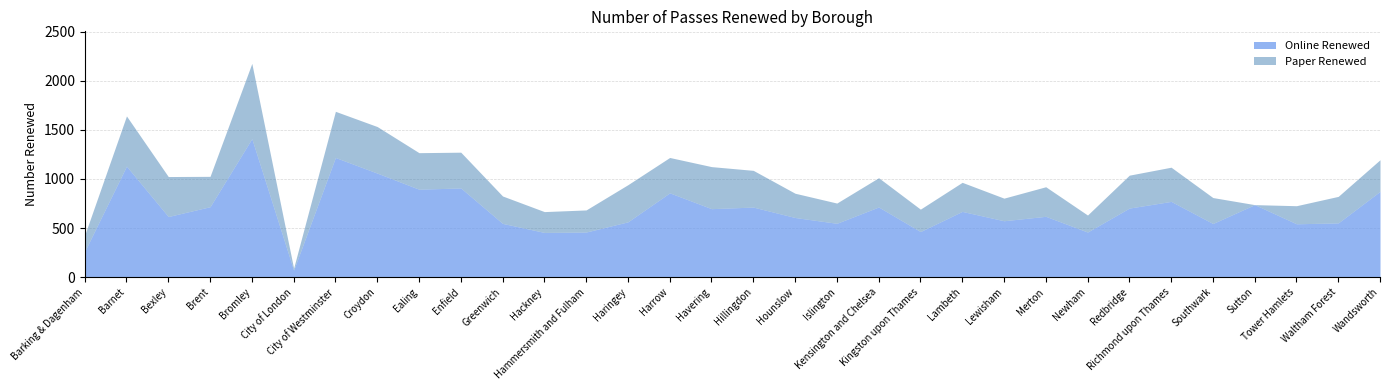

True or false: Paper Renewed and Online Renewed intersect in this chart.

False